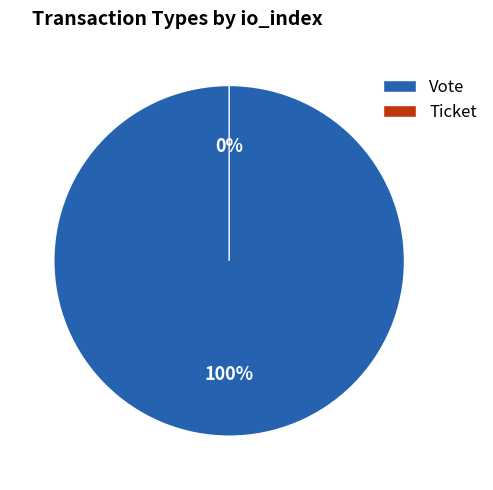

What portion of the pie excludes Ticket?

100.0%